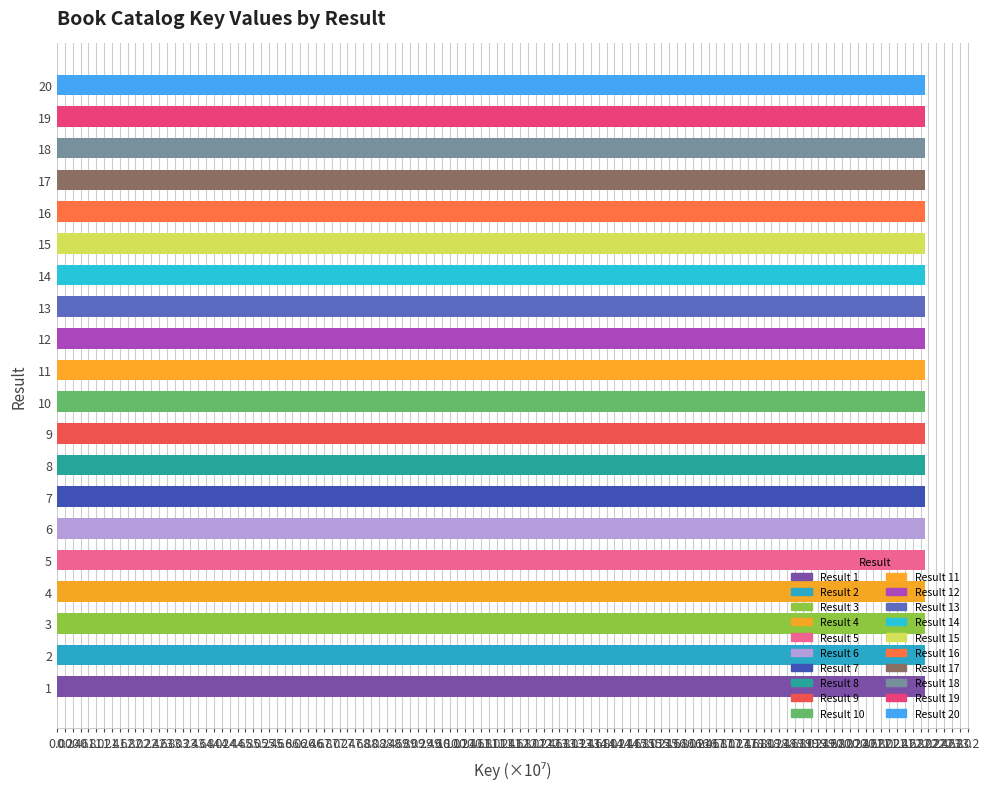

What is the greatest value displayed?

22.1